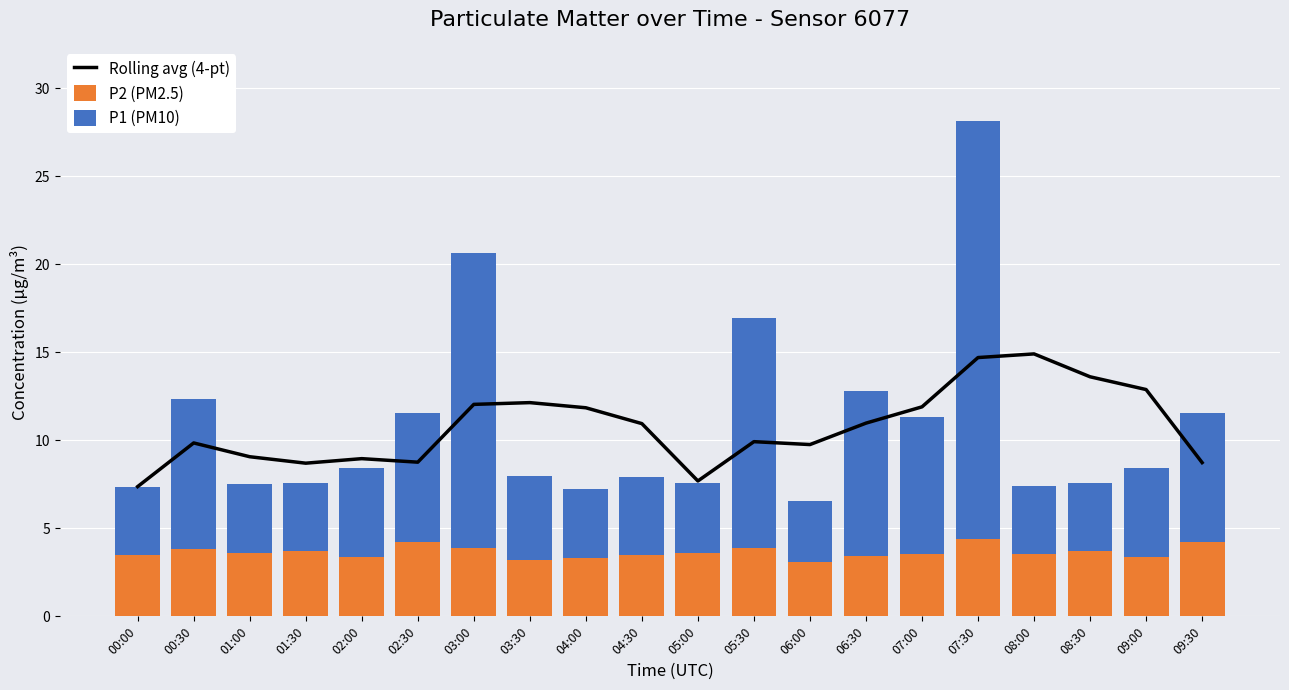

How many groups of bars are there?

20